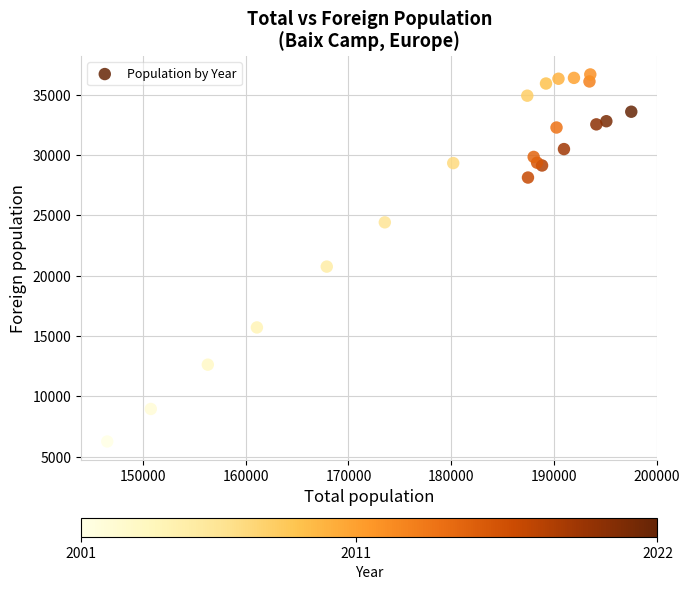

What Y value in the scatter plot is closest to 21465?

20749